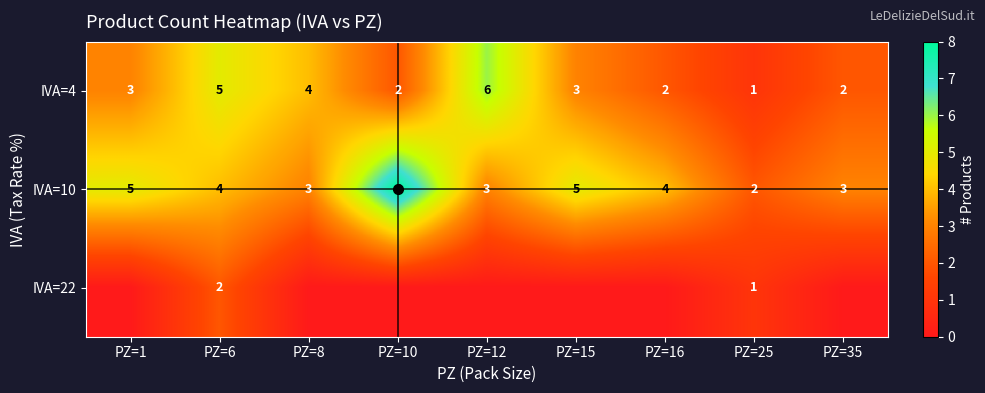

Which series has the widest spread of values?

IVA=10